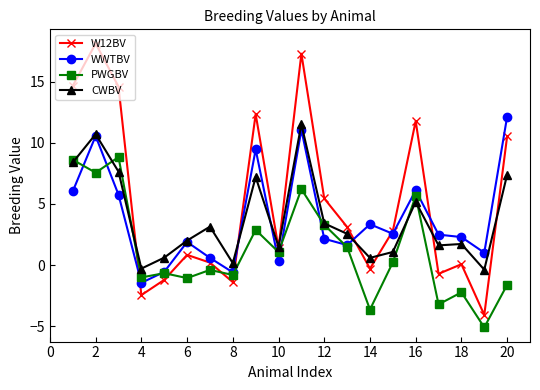

What is the value of the WWTBV point at the 20th from the left?

12.1